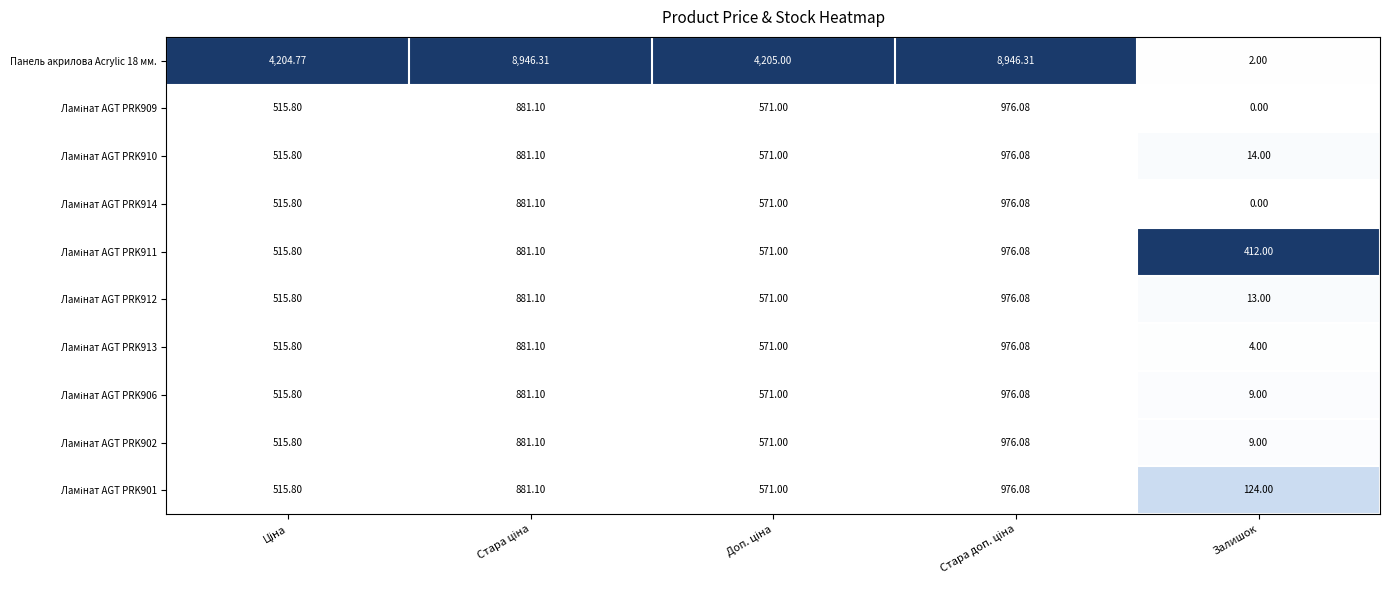

How many data points does each series have?

5